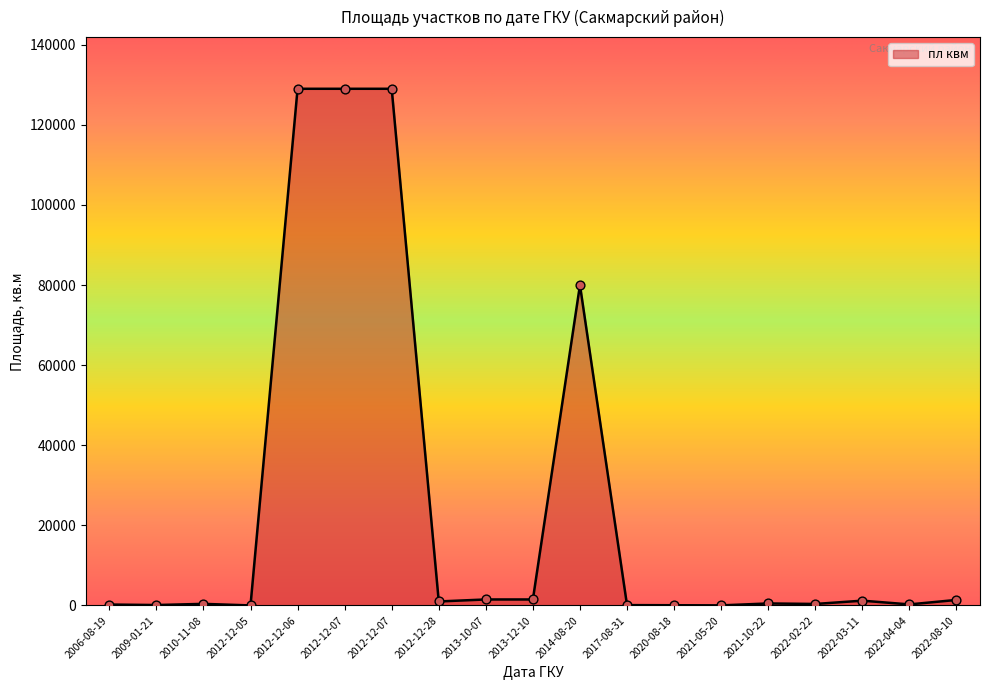

Does the chart have visible grid lines?

No